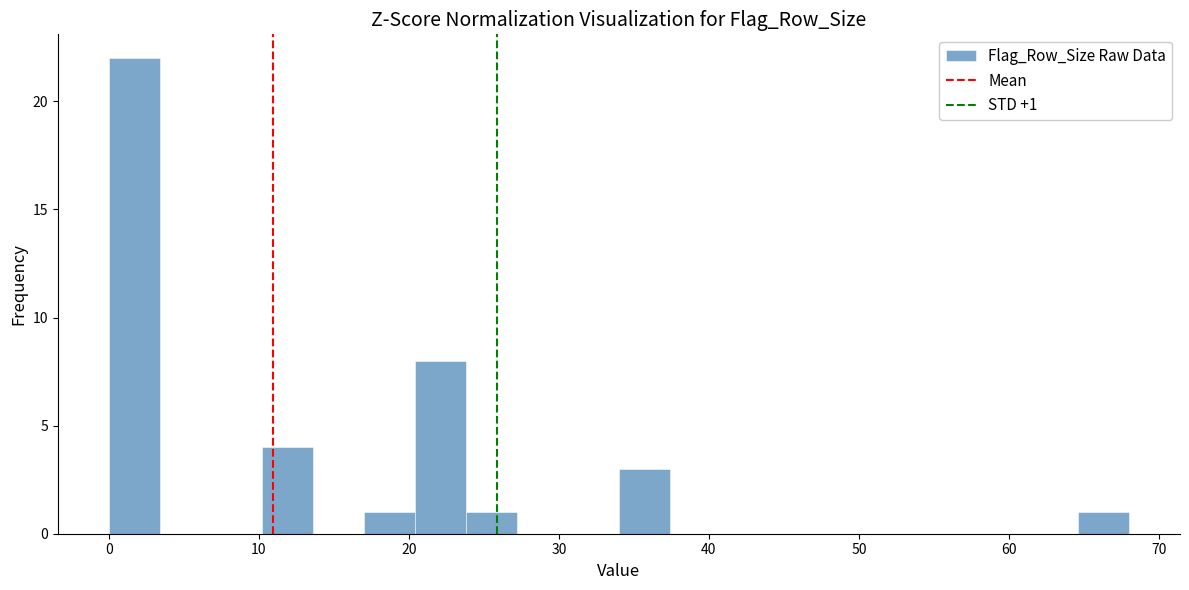

Around what value on the x-axis is the tallest bar? Give the approximate position of its centre, as read against the axis.

2